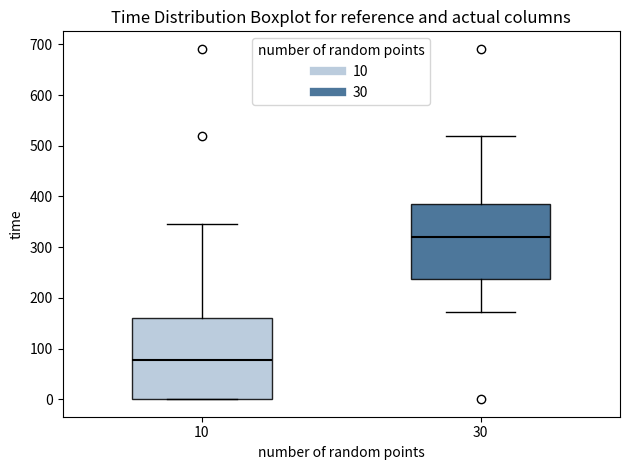

Where is the upper edge of the box at x = 10 on the y-axis? The values are not printed on the chart, so give them approximately, as read against the axis.

160